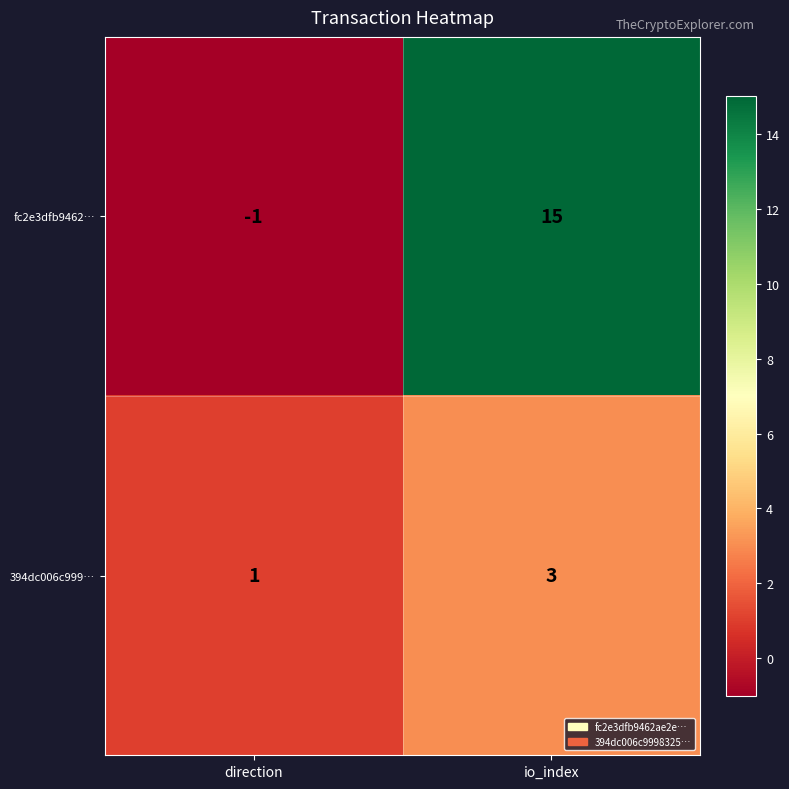

Which series changed the most between direction and io_index?

fc2e3dfb9462…